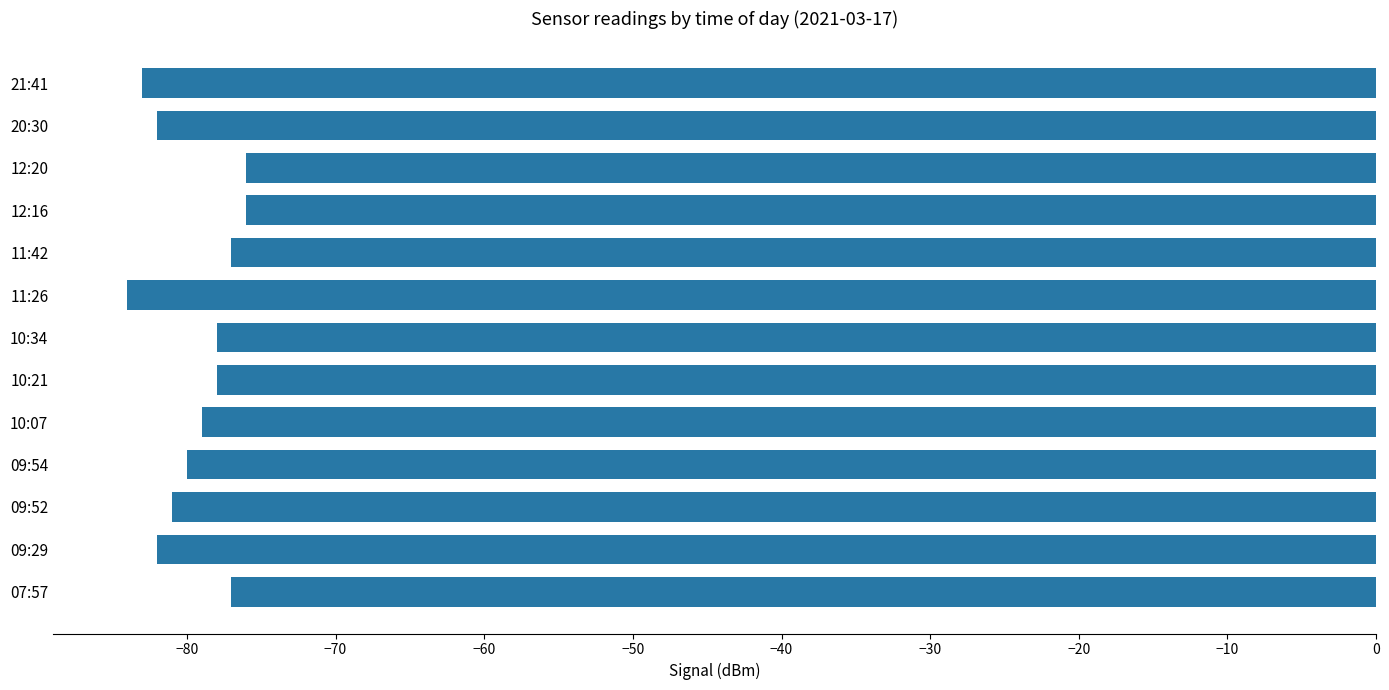

Reading top to bottom, list all the values displayed in this chart.

-83	-82	-76	-76	-77	-84	-78	-78	-79	-80	-81	-82	-77